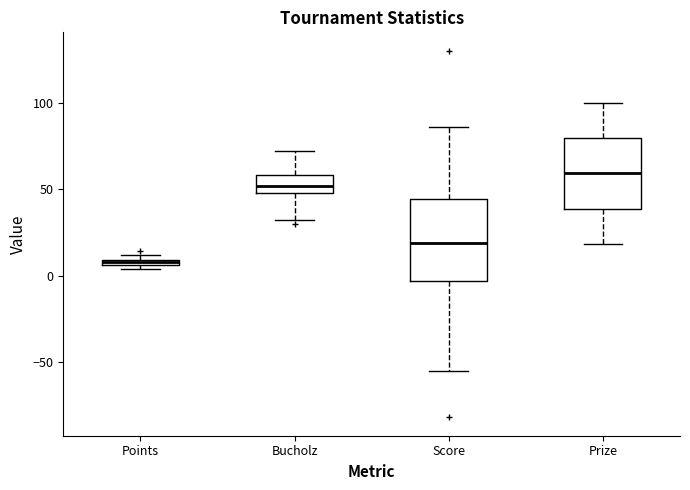

Which box's median line is the lowest?

Points